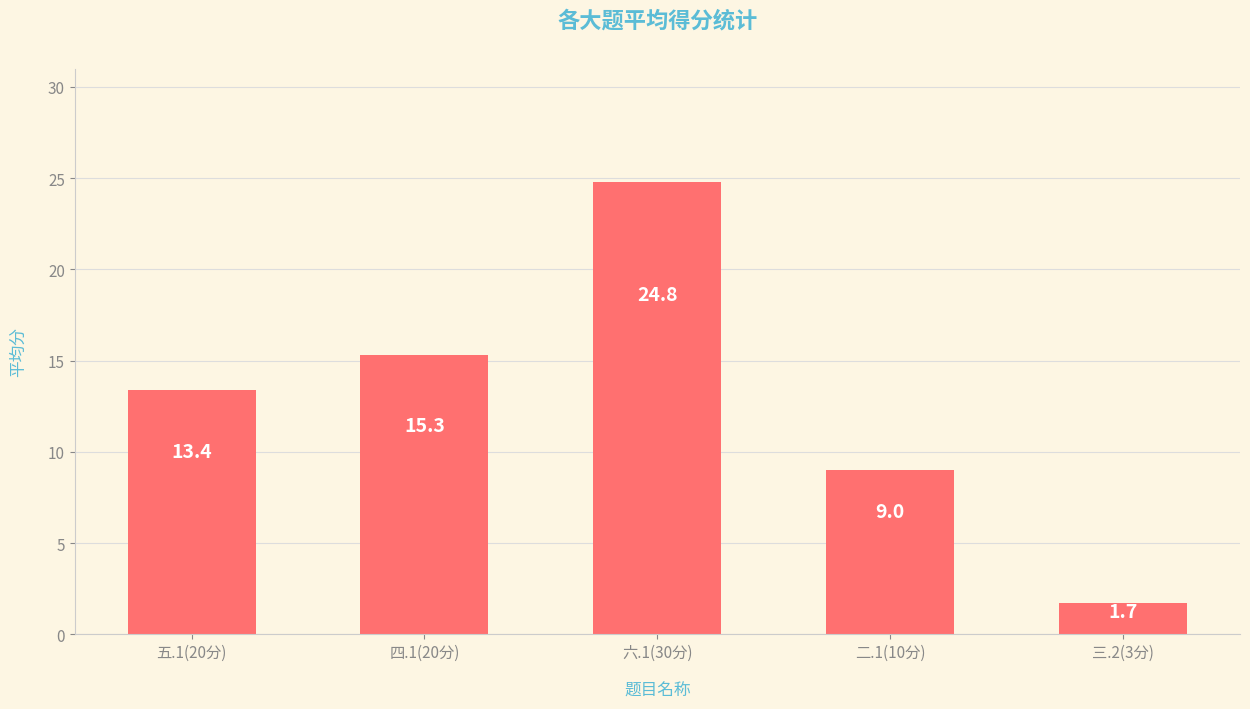

Reading left to right, extract all data points from this chart.

13.4	15.3	24.8	9.0	1.7